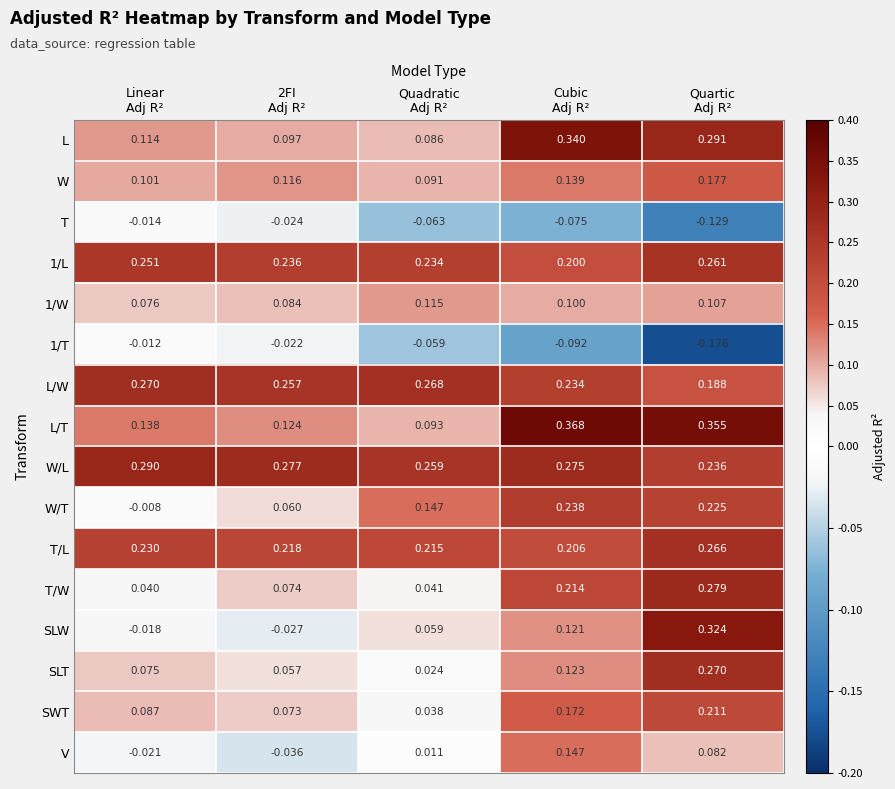

Which series has the largest total across all categories?

W/L